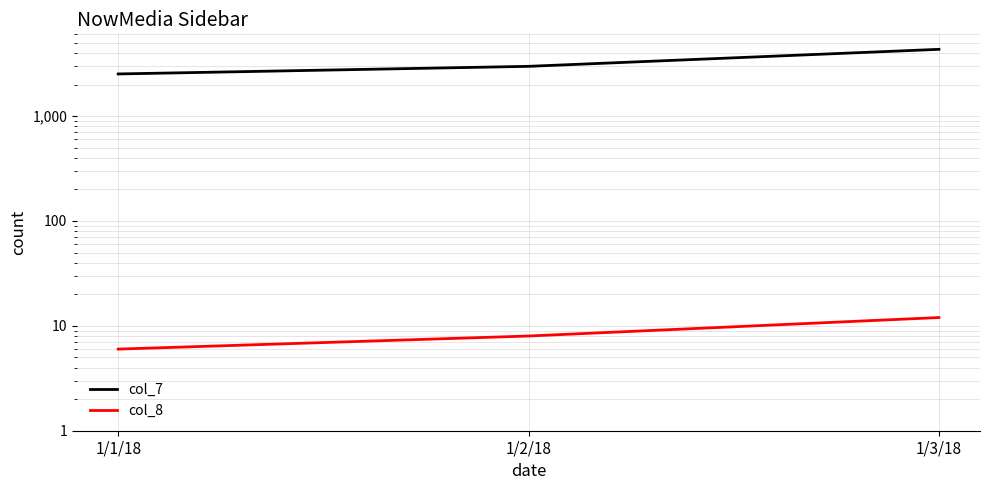

Rank the series at 1/2/18 from lowest to highest value.

col_8, col_7